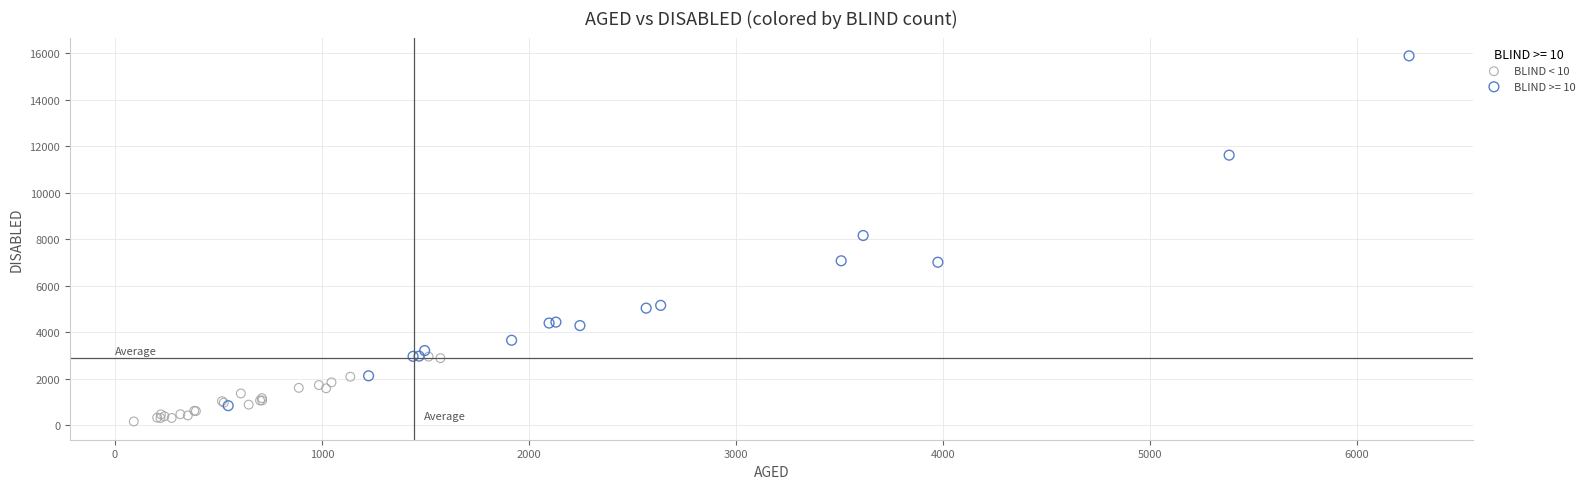

Which series contains the highest Y value?

BLIND >= 10